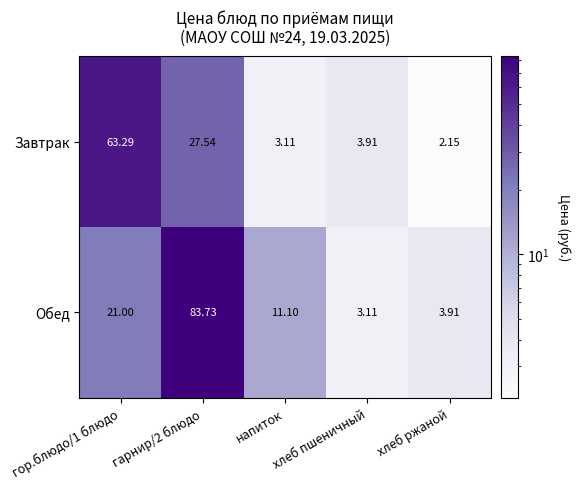

Rank the series by their average value, from highest to lowest.

Обед, Завтрак